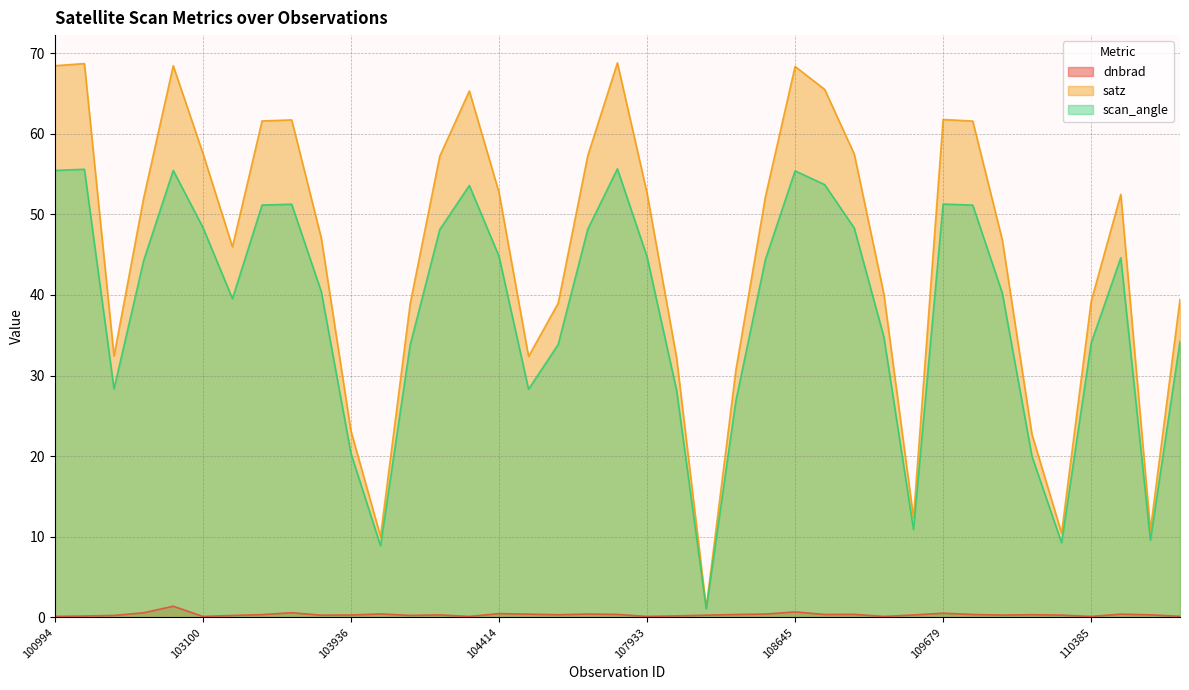

What position from the left is 102980?

5